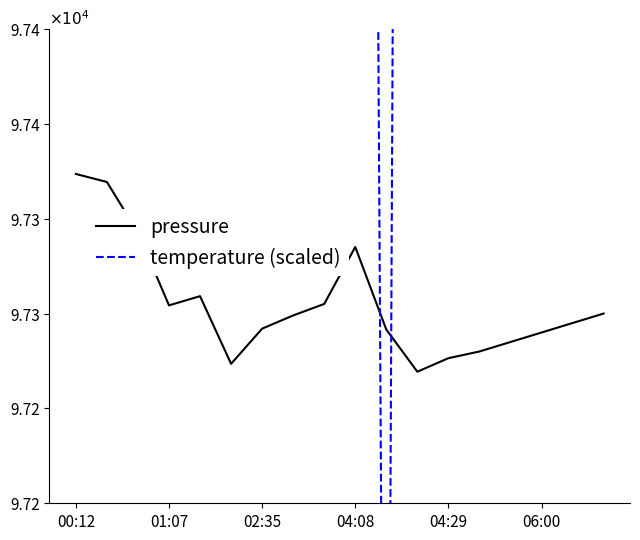

Read the pressure value at 02:35.

97292.0